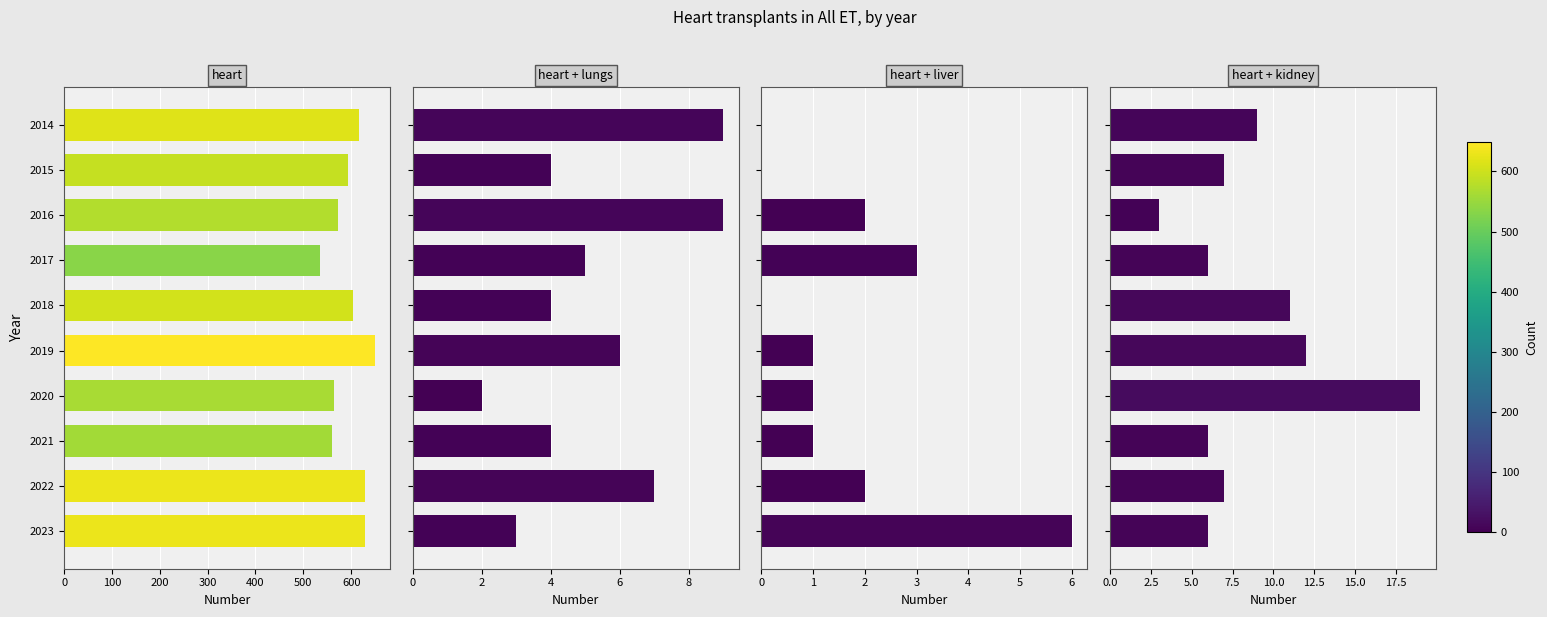

What is the sum of the heart values at 2022 and 2020?

1194